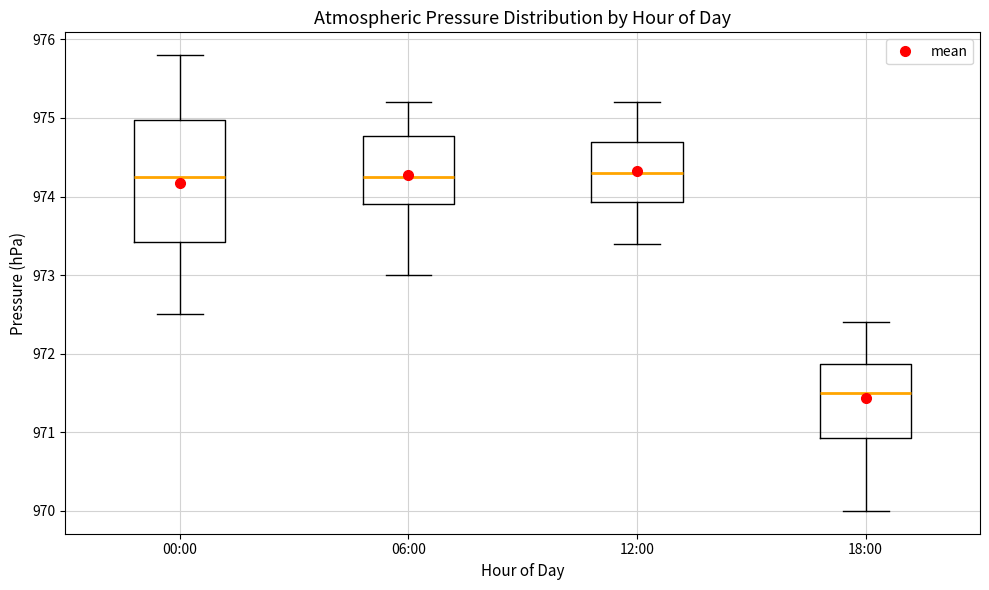

Reading left to right, transcribe this box plot: for each box, give where its median line is, the range the box spans, and where its two whiskers end, as read against the y-axis. The values are not printed on the chart, so give them approximately, as read against the axis.

00:00: median 974.3, box 973.4 to 975.0, whiskers 972.5 to 975.8
06:00: median 974.3, box 973.9 to 974.8, whiskers 973.0 to 975.2
12:00: median 974.3, box 973.9 to 974.7, whiskers 973.4 to 975.2
18:00: median 971.5, box 970.9 to 971.9, whiskers 970.0 to 972.4